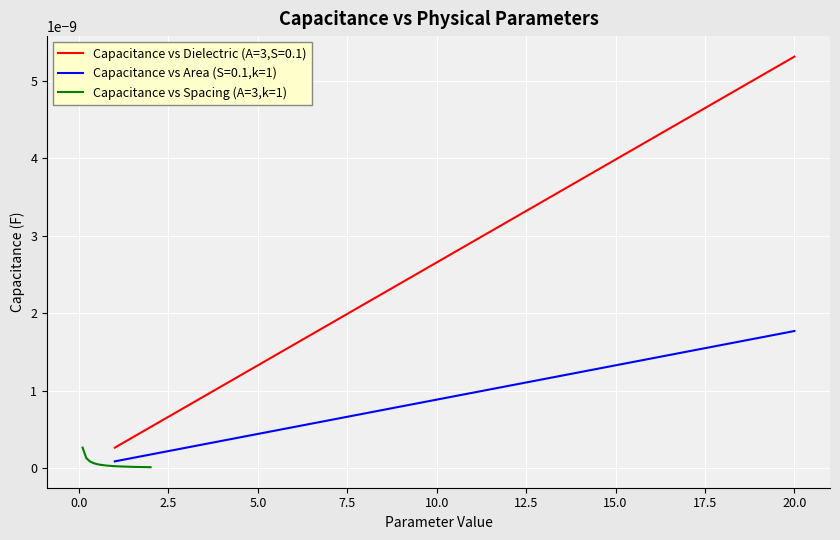

Reading left to right, extract all data points from this chart.

Capacitance vs Dielectric (A=3,S=0.1): 0.0	0.0	0.0	0.0	0.0	0.0	0.0	0.0	0.0	0.0	0.0	0.0	0.0	0.0	0.0	0.0	0.0	0.0	0.0	0.0
Capacitance vs Area (S=0.1,k=1): 0.0	0.0	0.0	0.0	0.0	0.0	0.0	0.0	0.0	0.0	0.0	0.0	0.0	0.0	0.0	0.0	0.0	0.0	0.0	0.0
Capacitance vs Spacing (A=3,k=1): 0.0	0.0	0.0	0.0	0.0	0.0	0.0	0.0	0.0	0.0	0.0	0.0	0.0	0.0	0.0	0.0	0.0	0.0	0.0	0.0